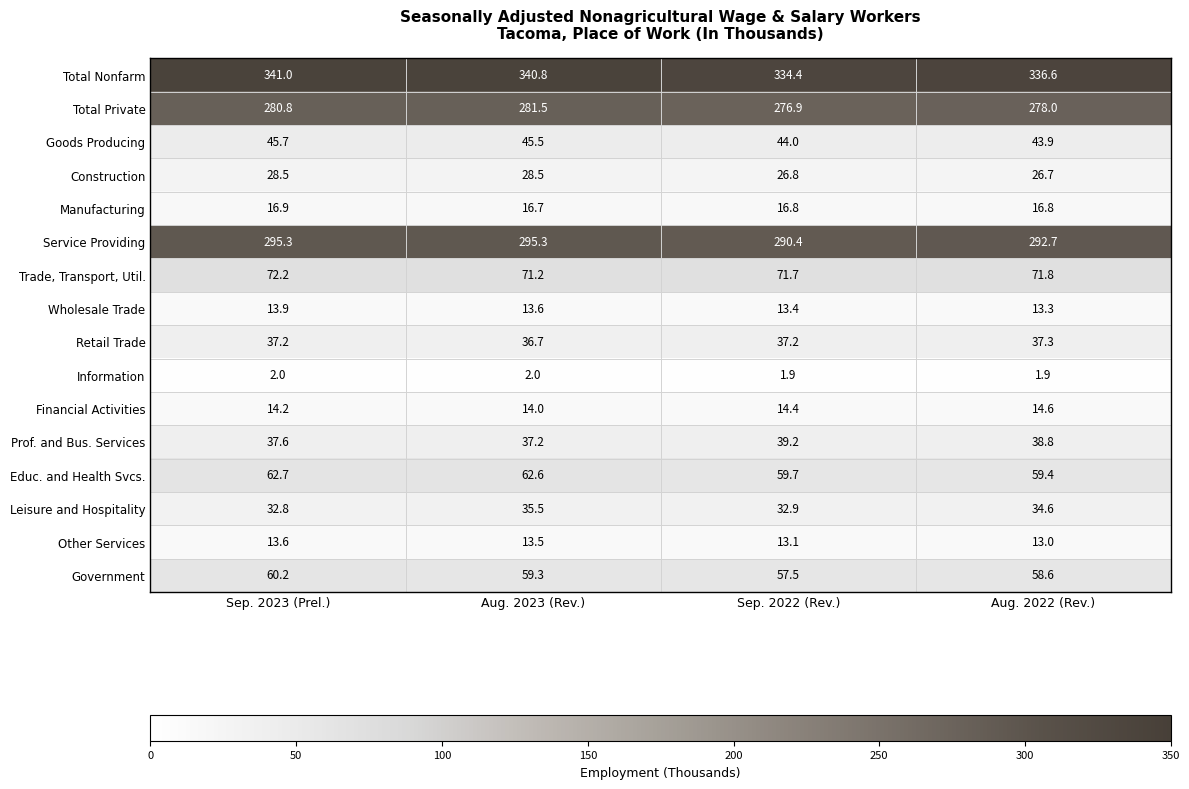

At which label does Construction first exceed 28?

Sep. 2023 (Prel.)